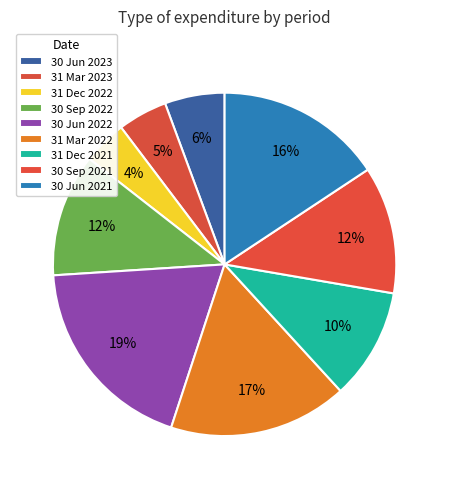

Which slice is the largest?

30 Jun 2022